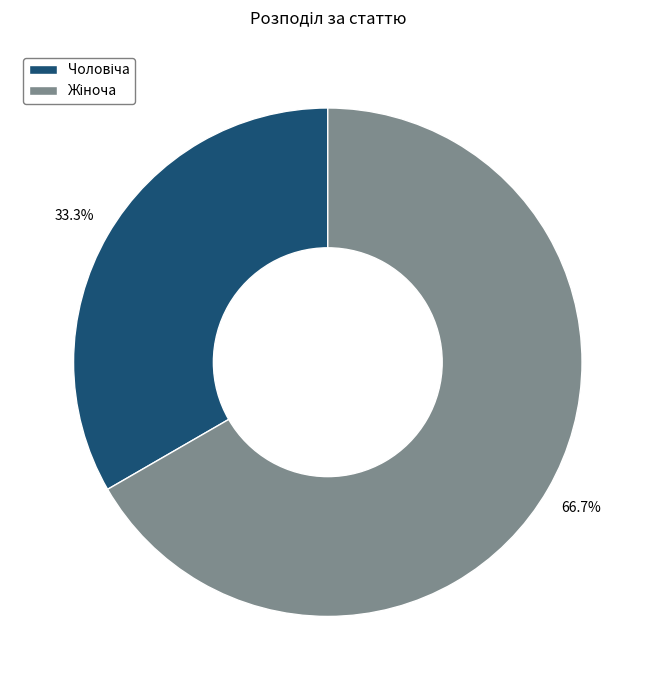

Is there any slice that represents more than half of the pie?

Yes